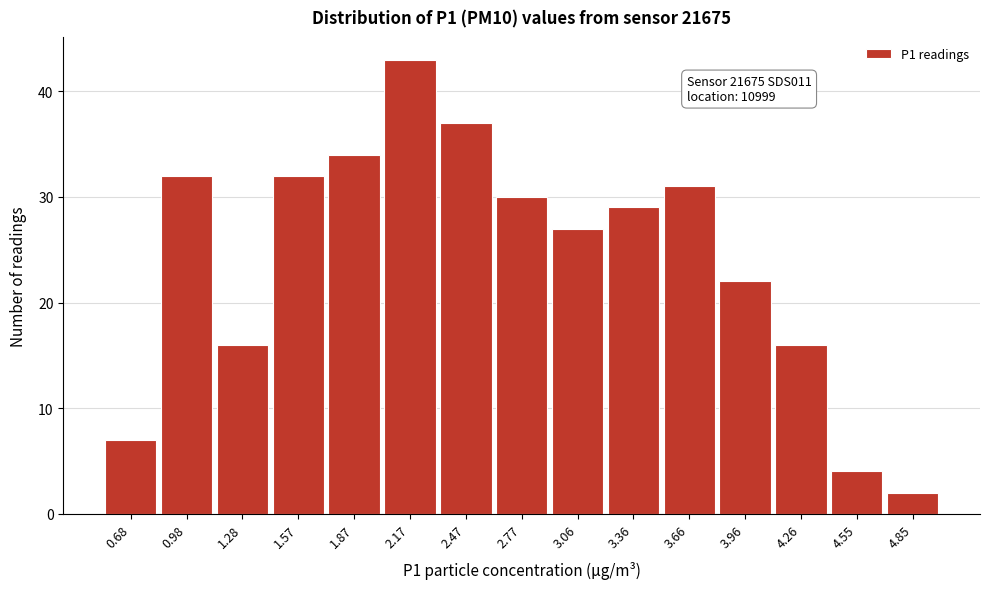

Reading left to right, list all the values displayed in this chart.

0.68=7	0.98=32	1.28=16	1.57=32	1.87=34	2.17=43	2.47=37	2.77=30	3.06=27	3.36=29	3.66=31	3.96=22	4.26=16	4.55=4	4.85=2